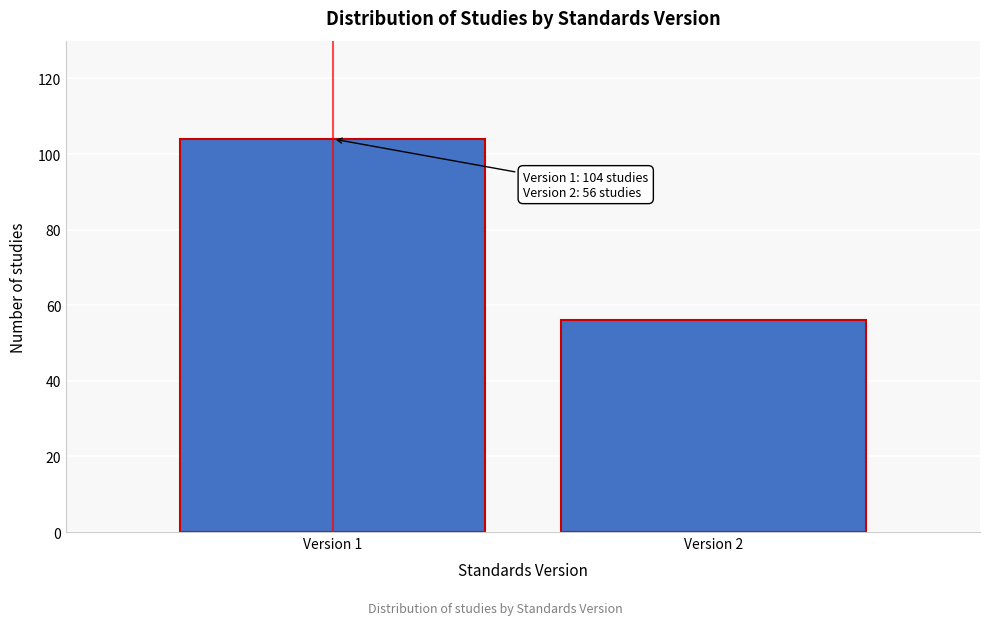

Reading left to right, extract all data points from this chart.

Version 1=104	Version 2=56